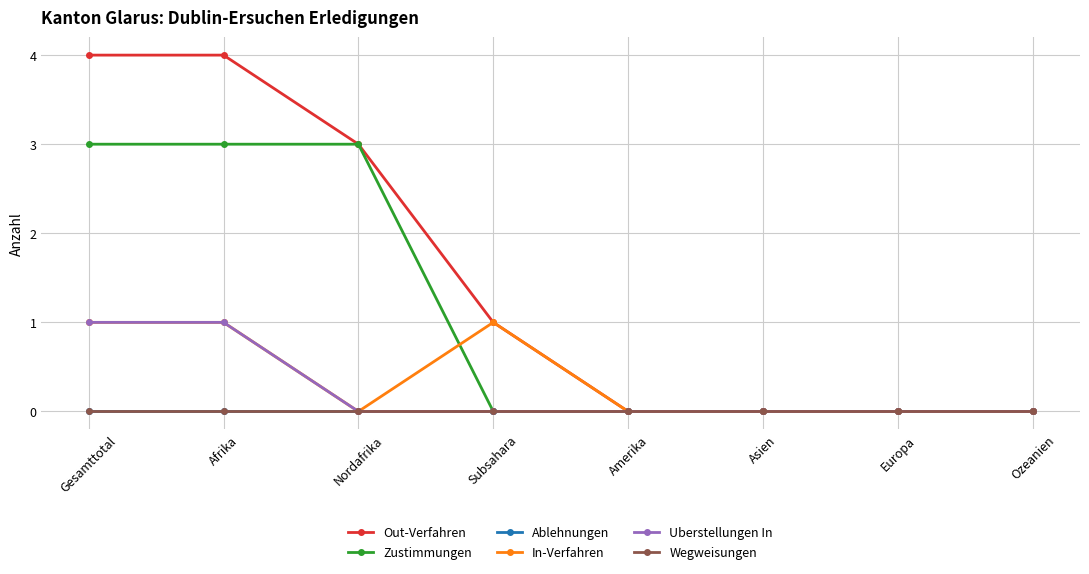

Is this an area chart (filled region under the line)?

No